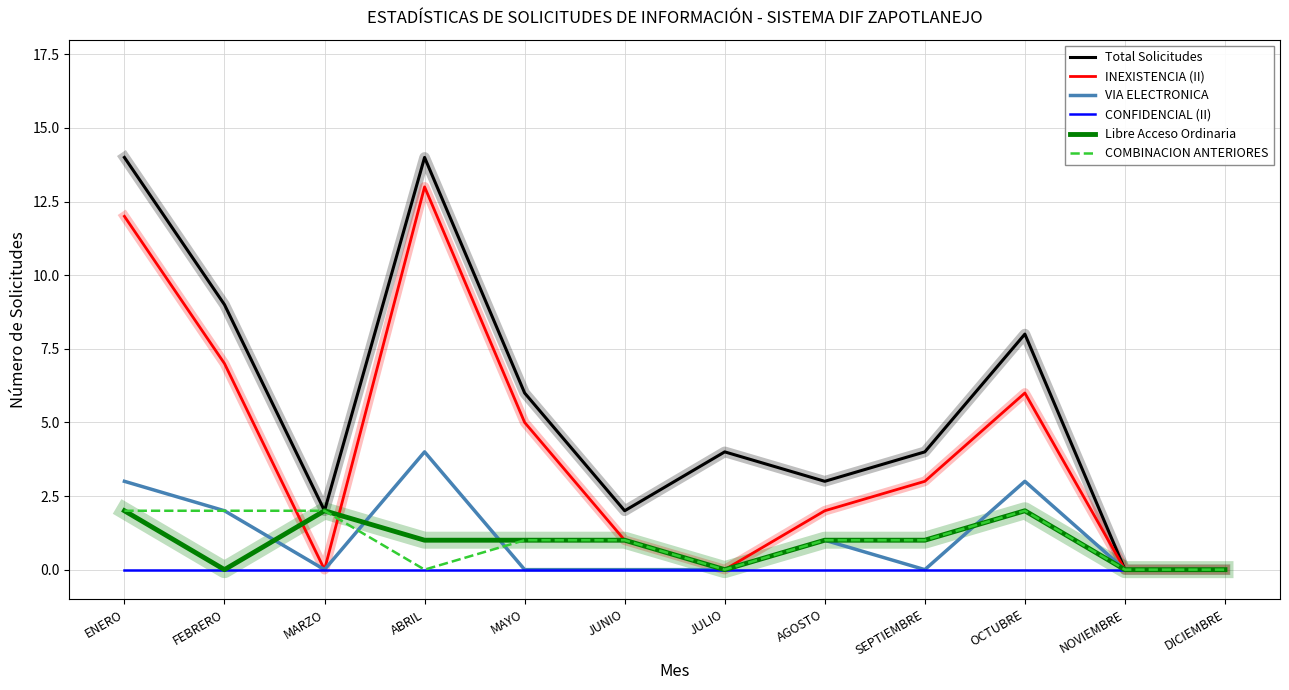

Reading left to right, extract all data points from this chart.

Total Solicitudes: ENERO=14	FEBRERO=9	MARZO=2	ABRIL=14	MAYO=6	JUNIO=2	JULIO=4	AGOSTO=3	SEPTIEMBRE=4	OCTUBRE=8	NOVIEMBRE=0	DICIEMBRE=0
INEXISTENCIA (II): ENERO=12	FEBRERO=7	MARZO=0	ABRIL=13	MAYO=5	JUNIO=1	JULIO=0	AGOSTO=2	SEPTIEMBRE=3	OCTUBRE=6	NOVIEMBRE=0	DICIEMBRE=0
VIA ELECTRONICA: ENERO=3	FEBRERO=2	MARZO=0	ABRIL=4	MAYO=0	JUNIO=0	JULIO=0	AGOSTO=1	SEPTIEMBRE=0	OCTUBRE=3	NOVIEMBRE=0	DICIEMBRE=0
CONFIDENCIAL (II): ENERO=0	FEBRERO=0	MARZO=0	ABRIL=0	MAYO=0	JUNIO=0	JULIO=0	AGOSTO=0	SEPTIEMBRE=0	OCTUBRE=0	NOVIEMBRE=0	DICIEMBRE=0
Libre Acceso Ordinaria: ENERO=2	FEBRERO=0	MARZO=2	ABRIL=1	MAYO=1	JUNIO=1	JULIO=0	AGOSTO=1	SEPTIEMBRE=1	OCTUBRE=2	NOVIEMBRE=0	DICIEMBRE=0
COMBINACION ANTERIORES: ENERO=2	FEBRERO=2	MARZO=2	ABRIL=0	MAYO=1	JUNIO=1	JULIO=0	AGOSTO=1	SEPTIEMBRE=1	OCTUBRE=2	NOVIEMBRE=0	DICIEMBRE=0